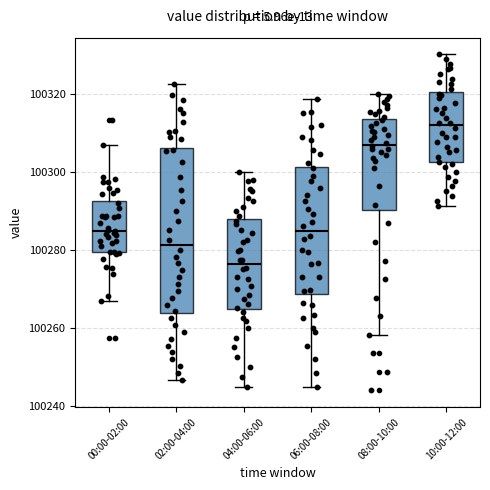

Which box is the tallest, from its lower edge to its upper edge?

02:00-04:00